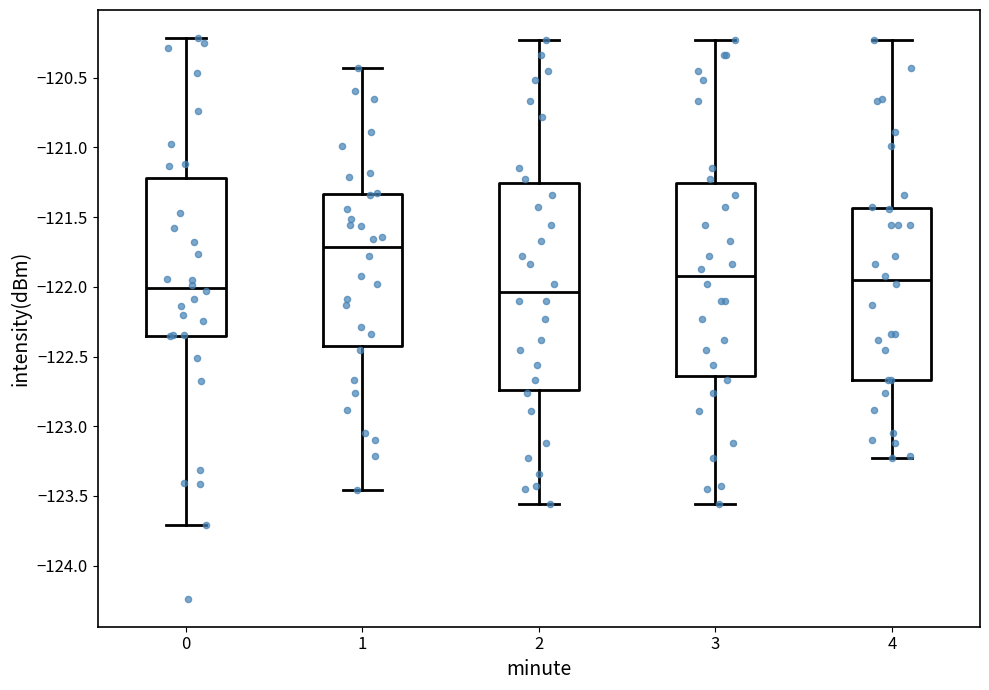

Which box is the tallest, from its lower edge to its upper edge?

2